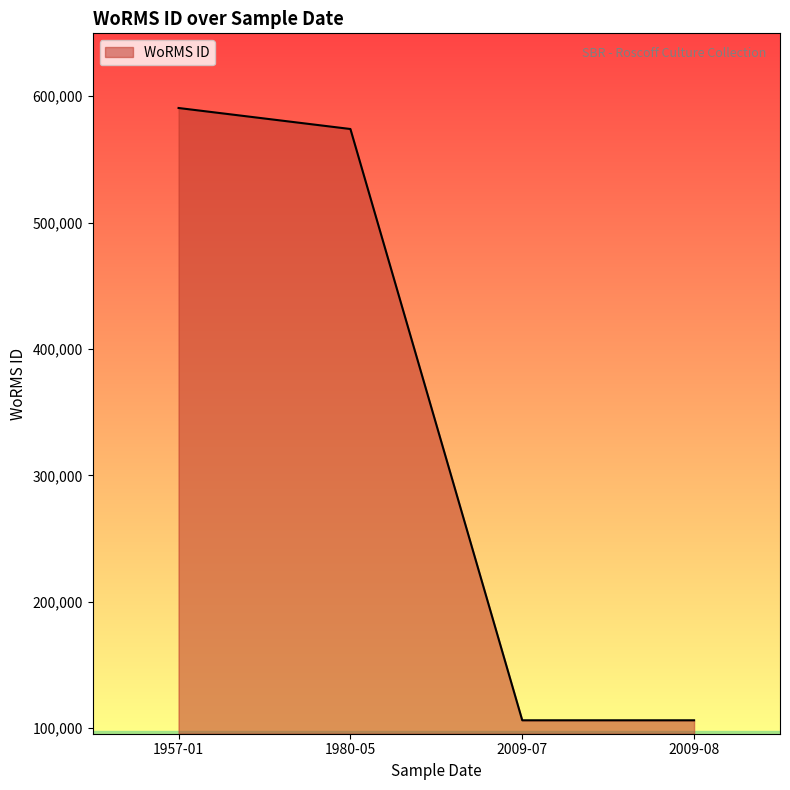

Between 2009-08 and 1980-05, which is larger?

1980-05